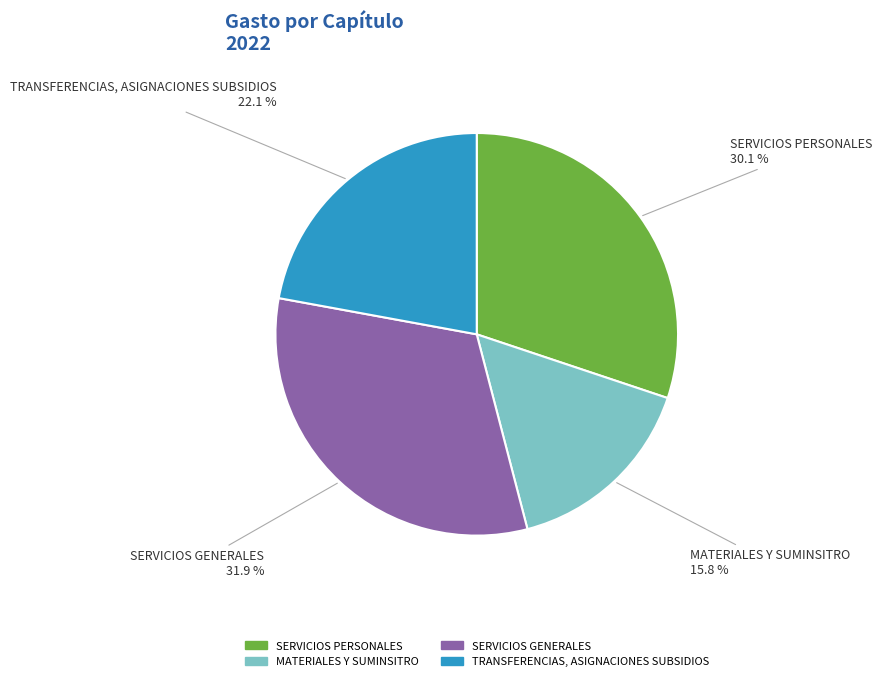

To the nearest percent, what percentage of the pie is TRANSFERENCIAS, ASIGNACIONES SUBSIDIOS?

22%